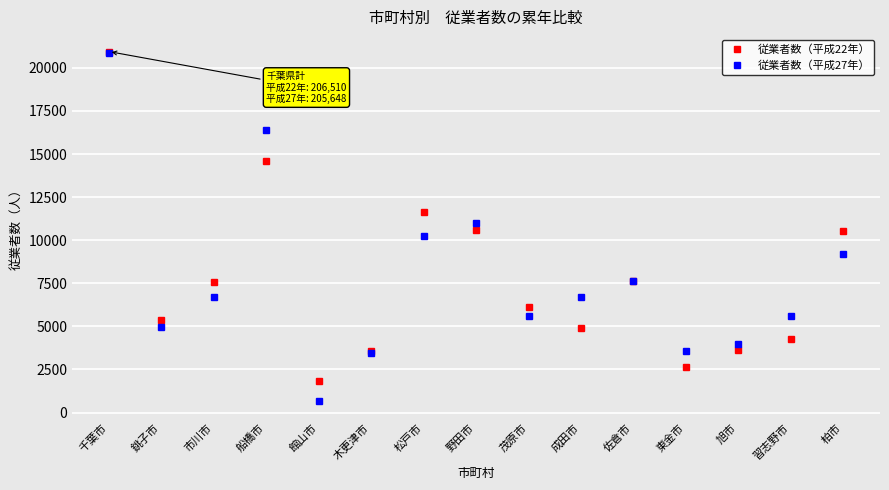

Where is the first local minimum for 従業者数（平成27年）?

銚子市